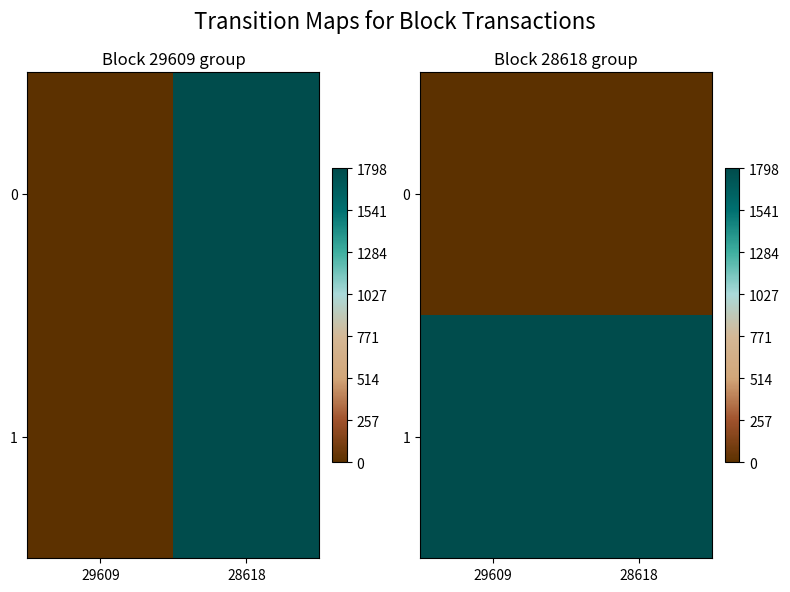

List the series in order of their overall mean, highest first.

1, 0